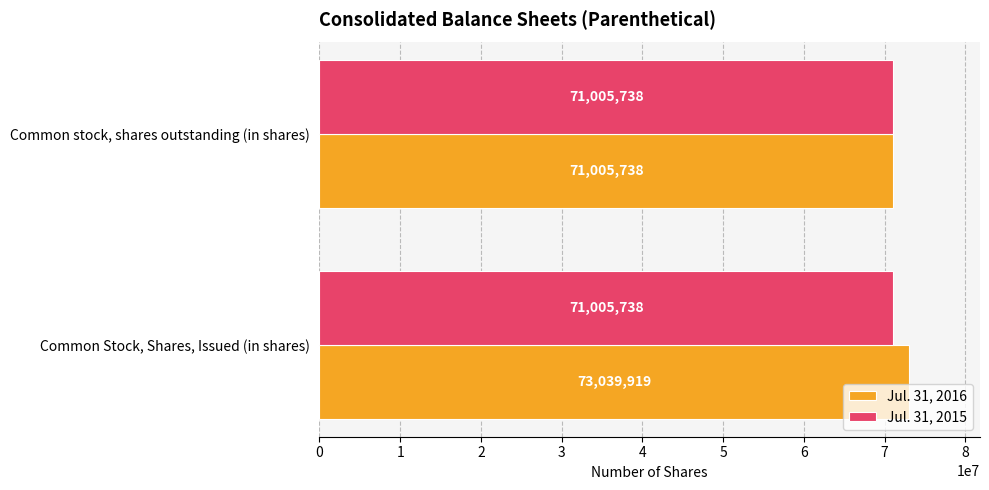

Which series has the largest total across all categories?

Jul. 31, 2016